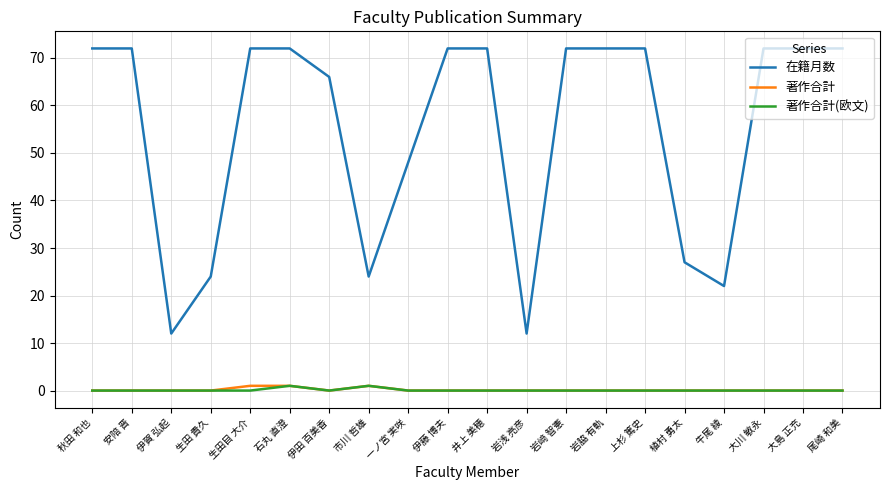

Is the value of 著作合計(欧文) at 伊藤 博夫 greater than the value of 在籍月数 at 生田目 大介?

No